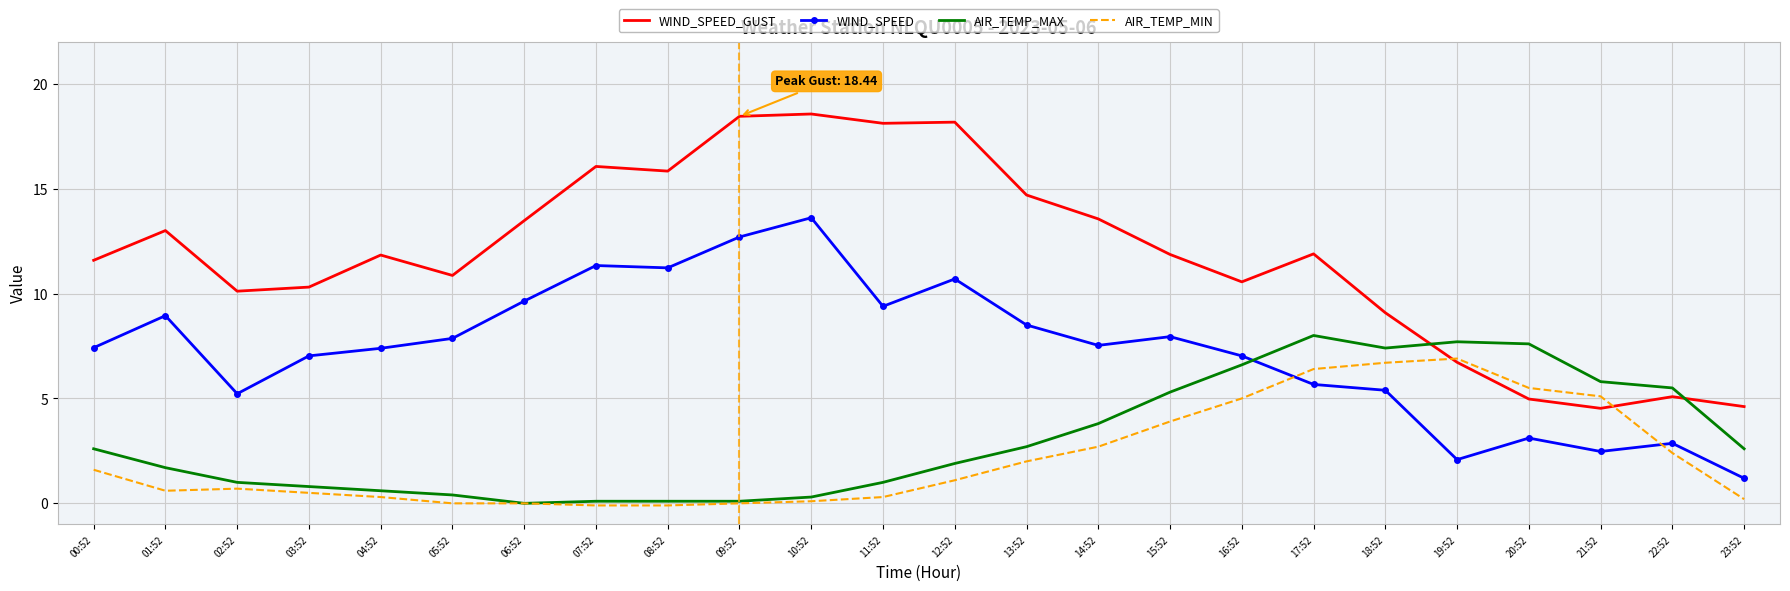

At how many categories does at least one series exceed 5?

23